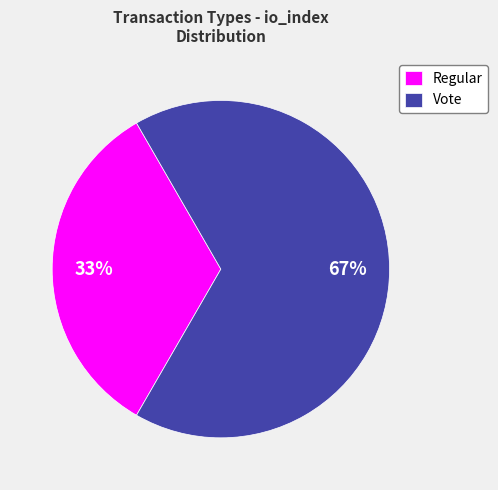

To the nearest percent, what is the combined percentage of Regular and Vote?

100%